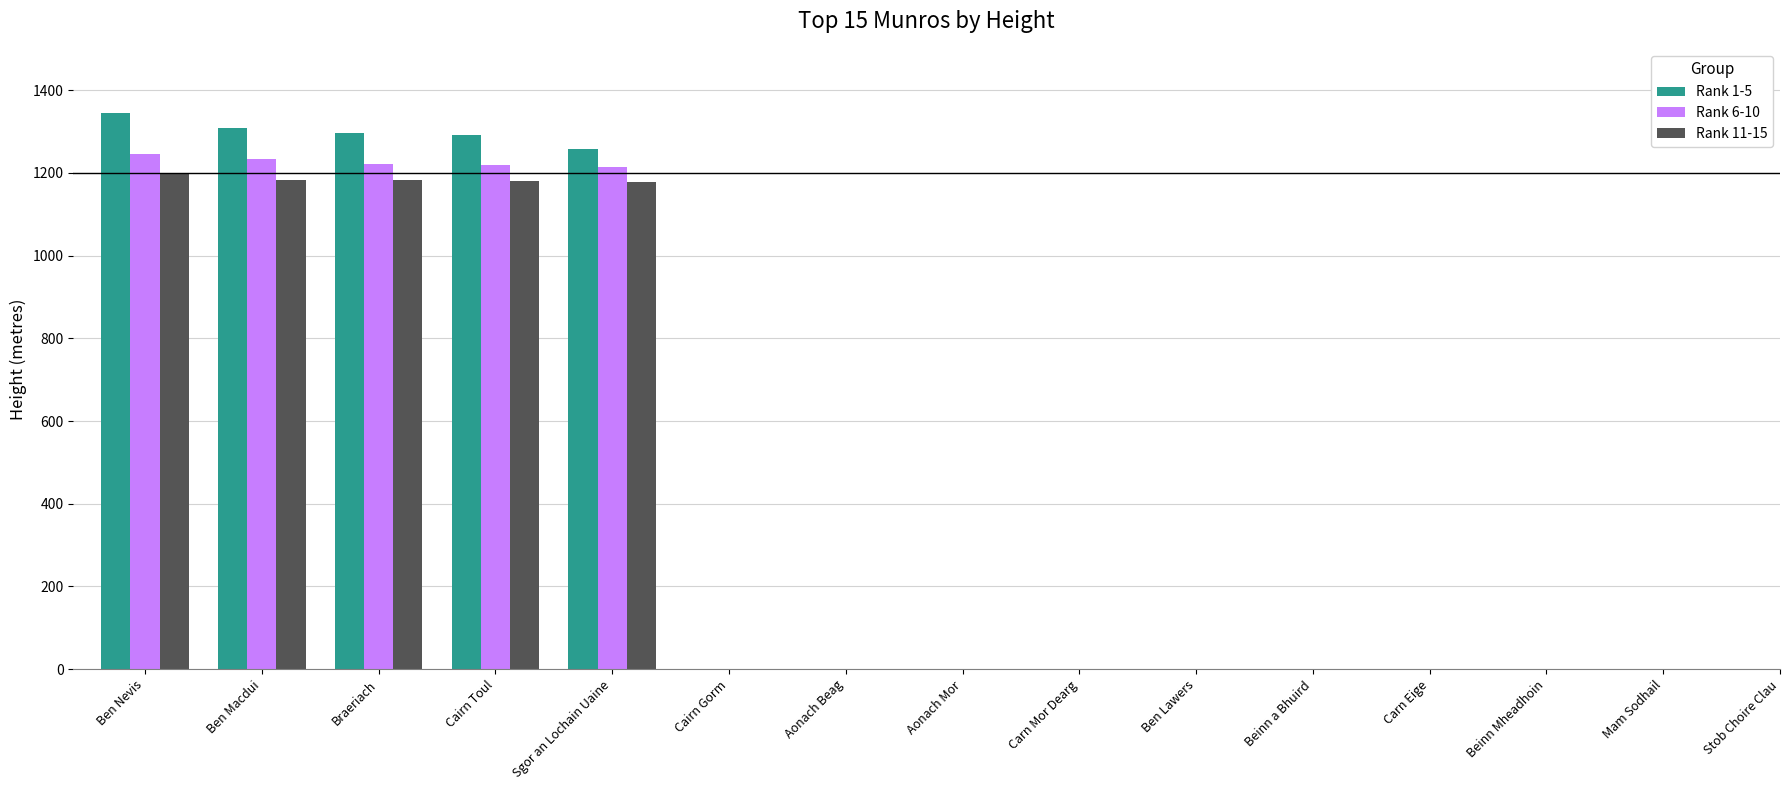

How many series are shown in this chart?

3